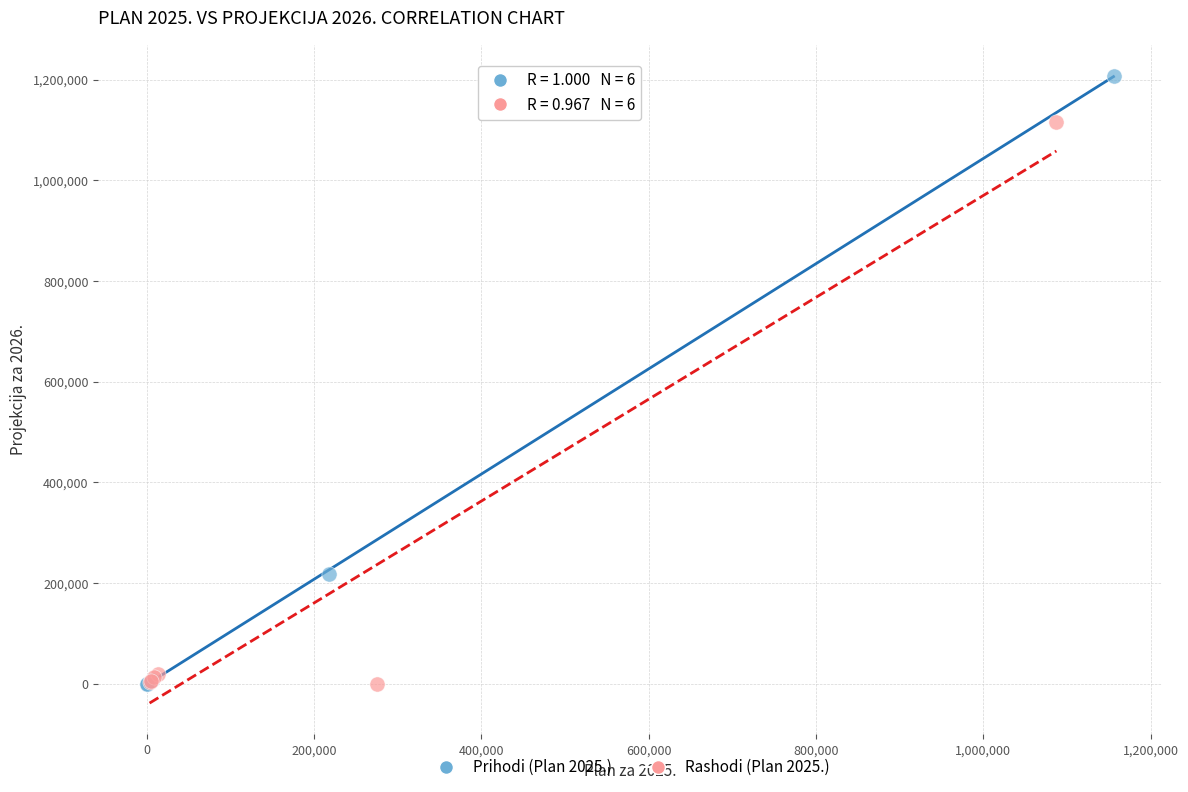

Which series reaches the maximum Y coordinate?

Prihodi (Plan 2025.)